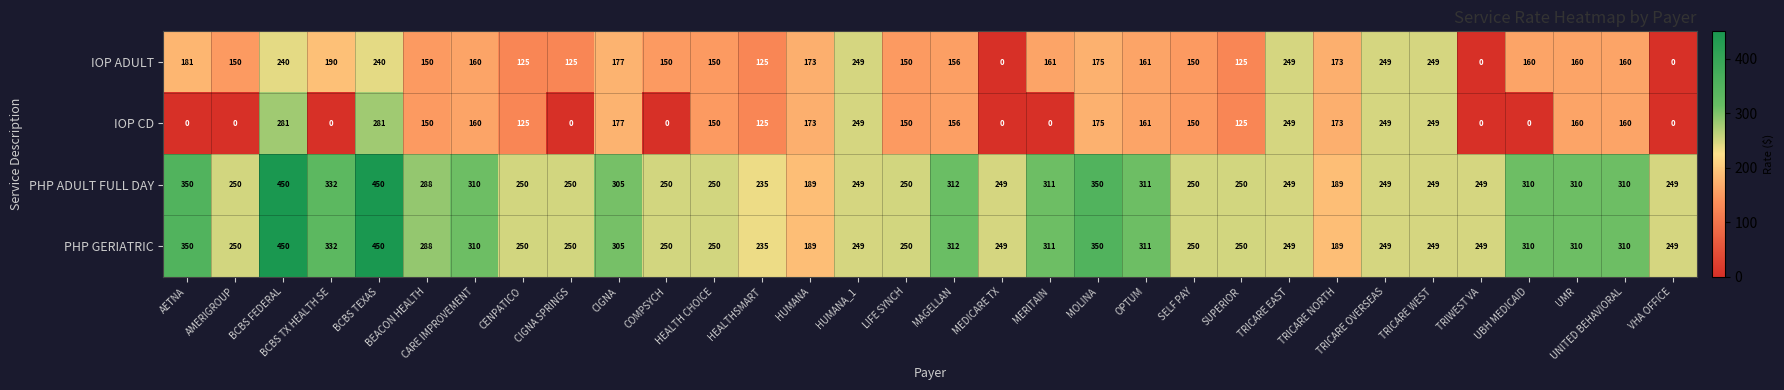

What is the sum of the IOP CD values at TRICARE WEST and VHA OFFICE?

249